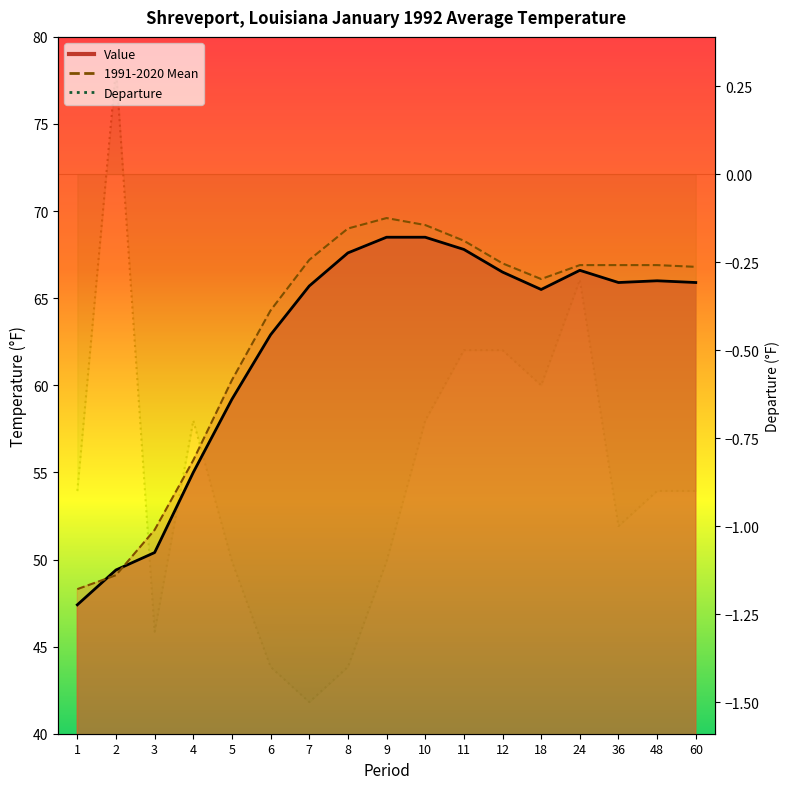

Rank the series at 18 from highest to lowest value.

1991-2020 Mean, Value, Departure